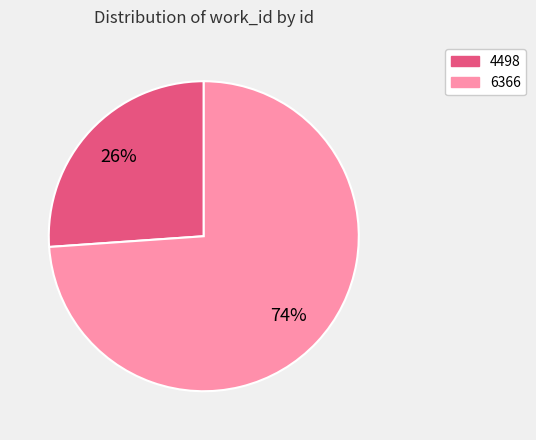

Is there any slice that represents more than half of the pie?

Yes